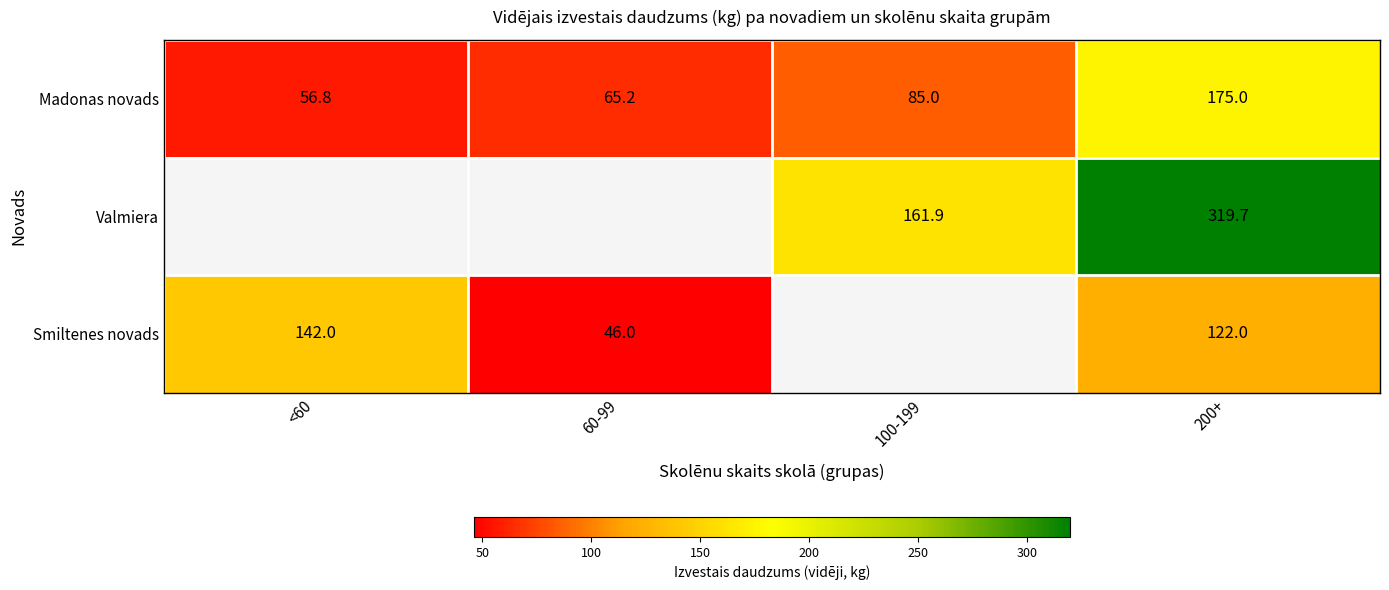

Rank the series at 200+ from lowest to highest value.

Smiltenes novads, Madonas novads, Valmiera